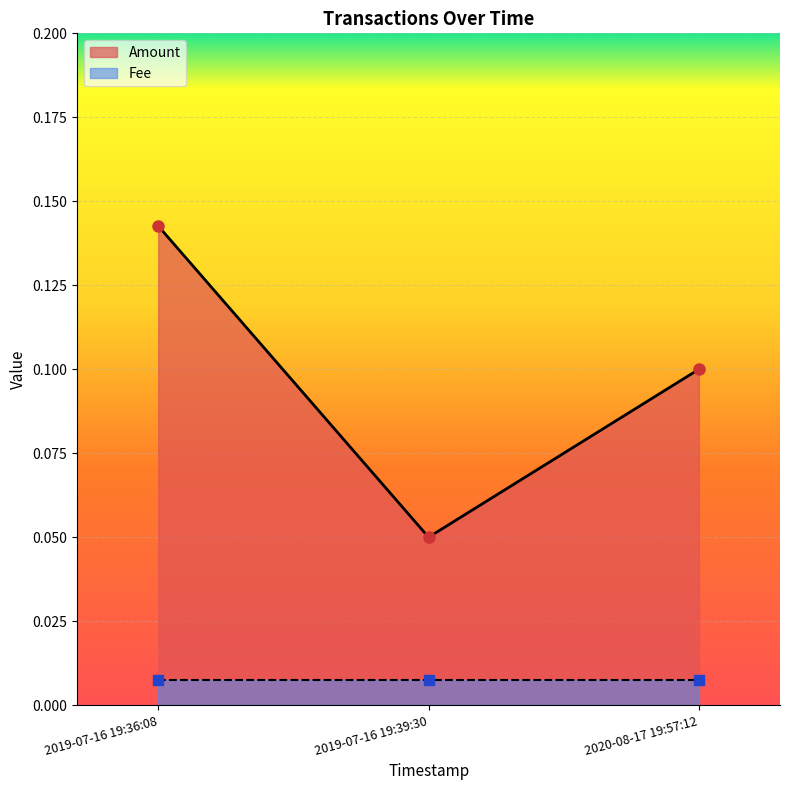

The chart shows a value of 0.1 at 2019-07-16 19:36:08. True or false?

True